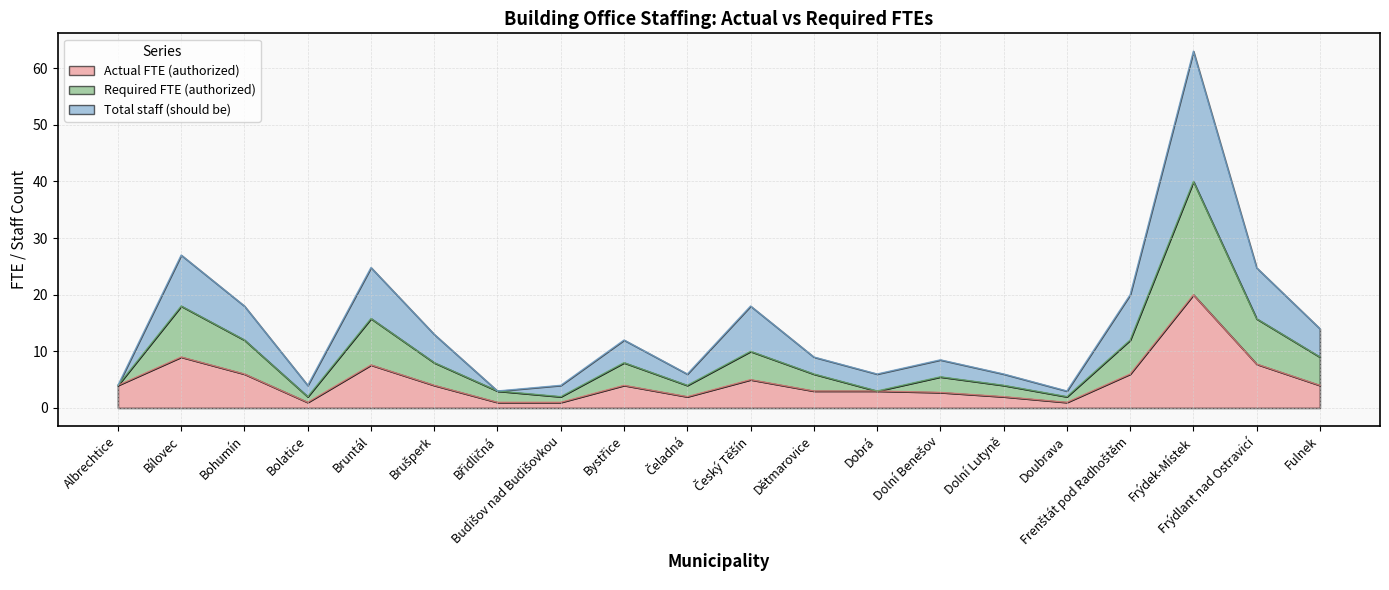

What position from the right is Bílovec?

19